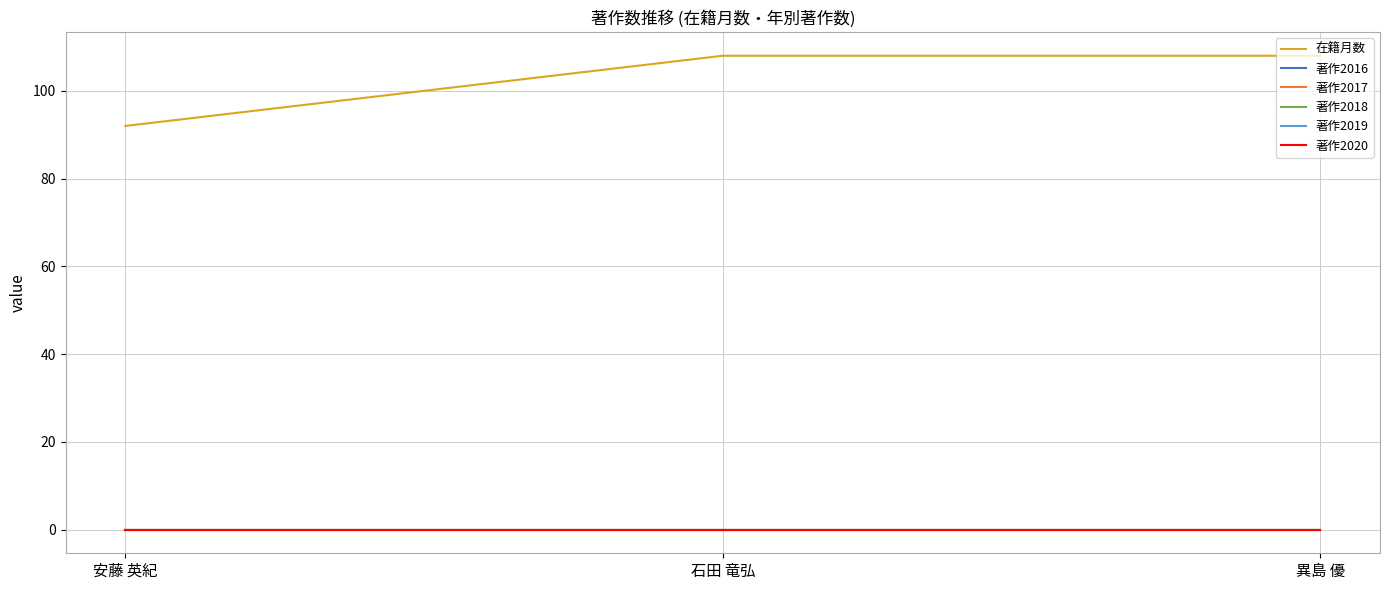

Does the chart have visible grid lines?

Yes